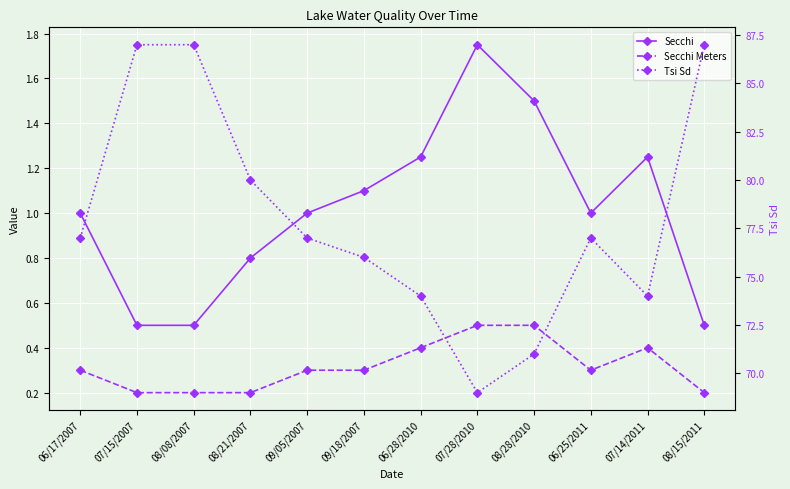

At which category is the sum across all series the highest?

07/15/2007